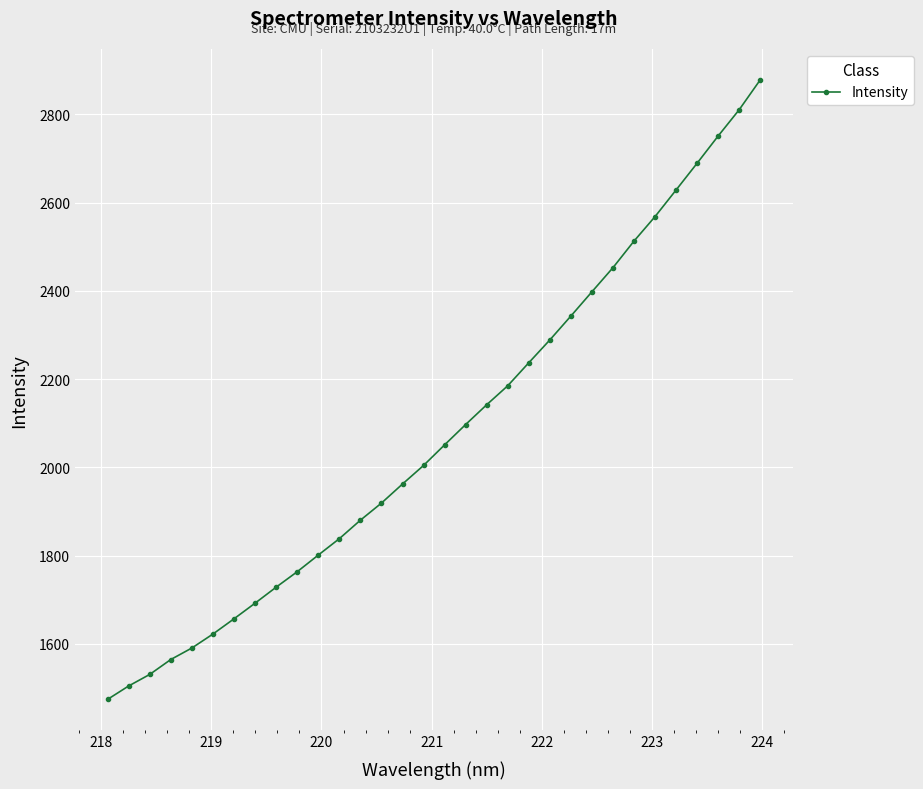

What is the sum of all values?

66569.9